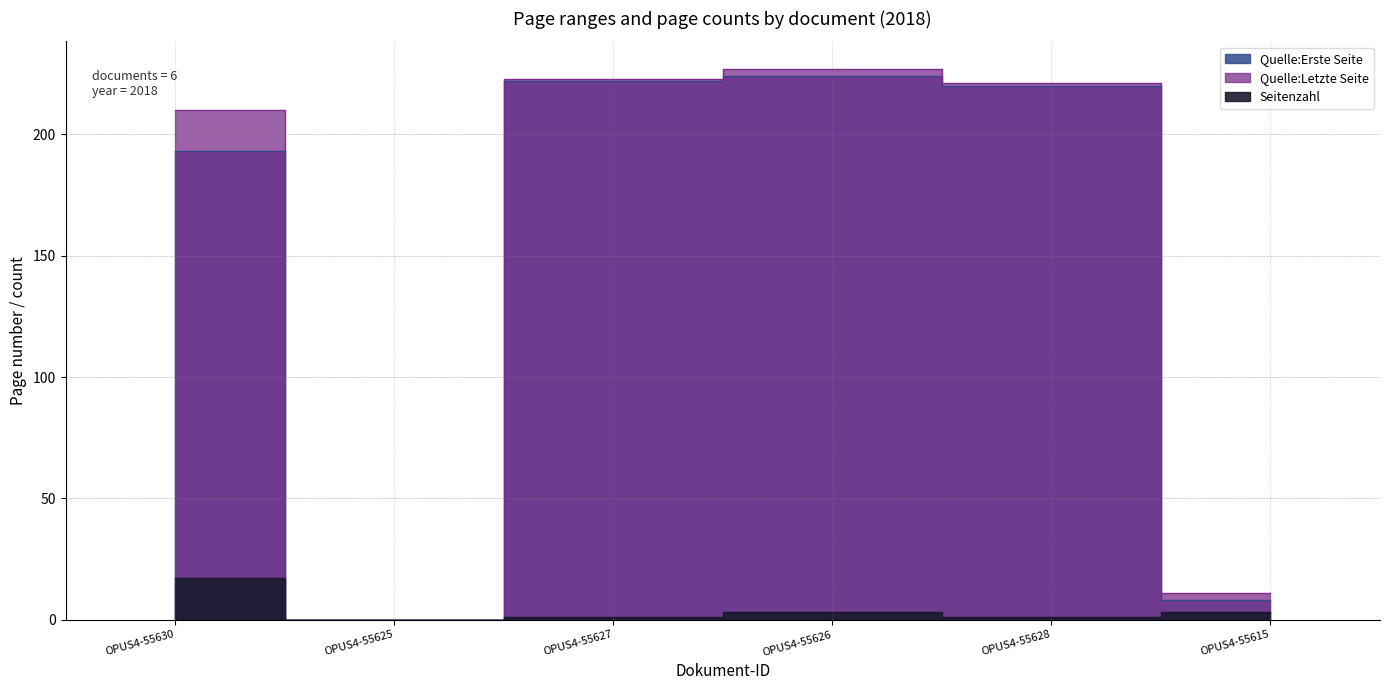

The value of Seitenzahl at OPUS4-55627 is 1. True or false?

True